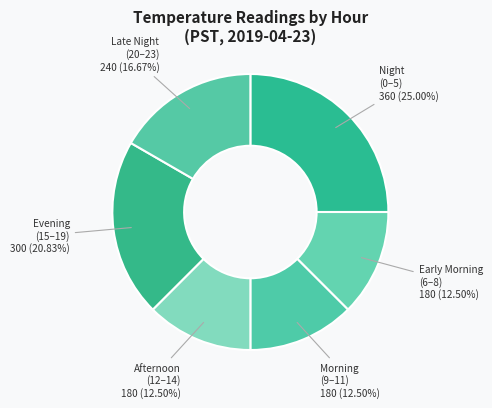

Does Night (0–5) represent more than half of the total?

No